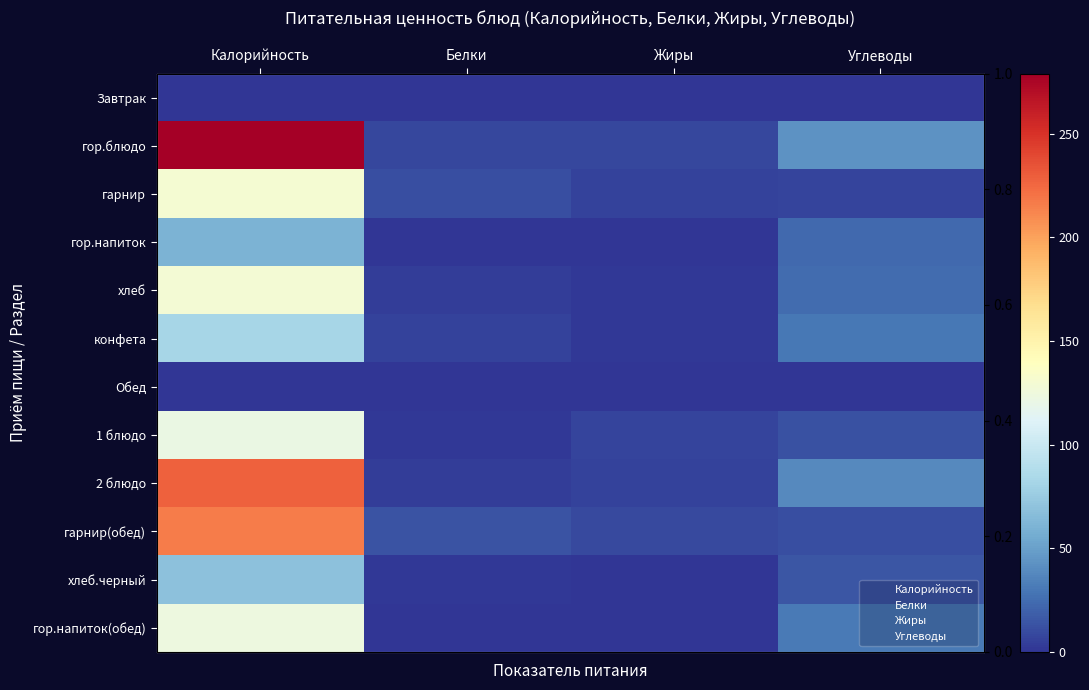

Which series has the largest total across all categories?

гор.блюдо